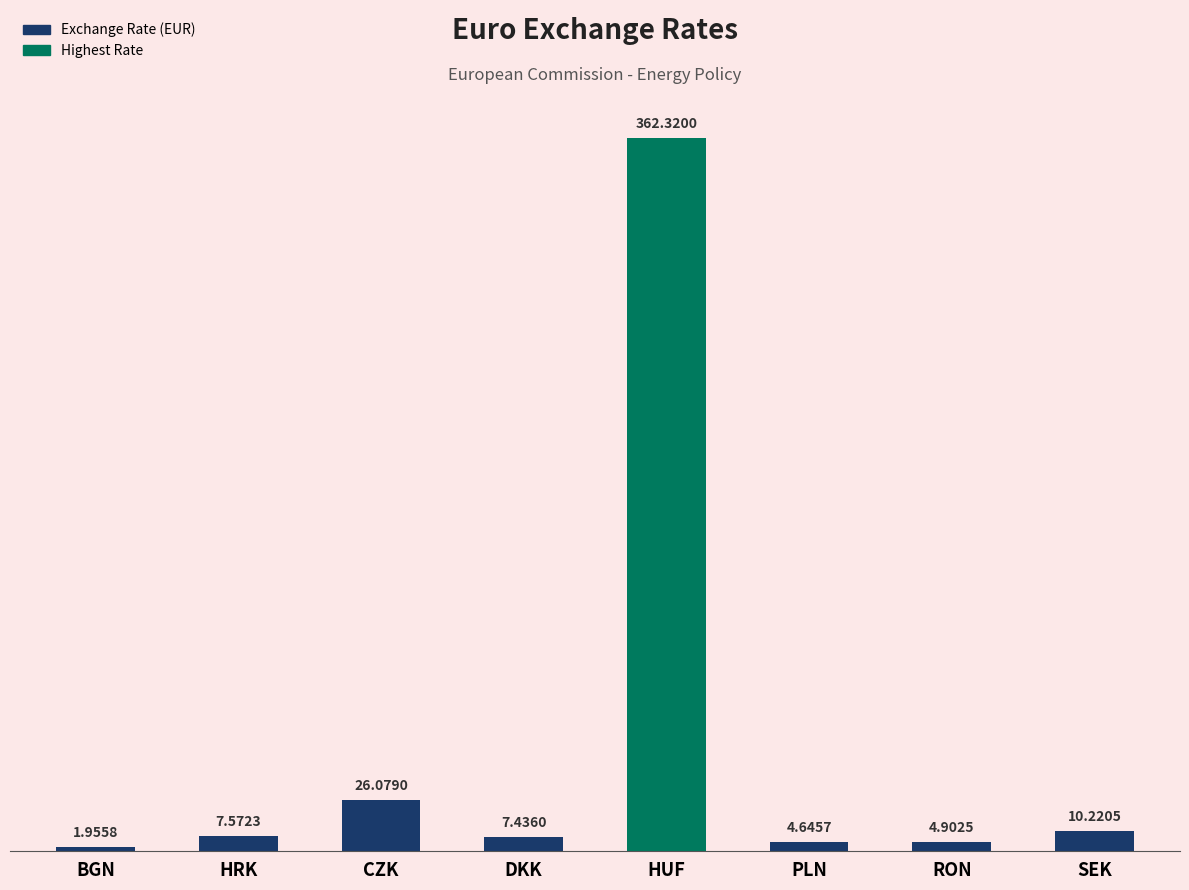

Does the chart contain any negative values?

No